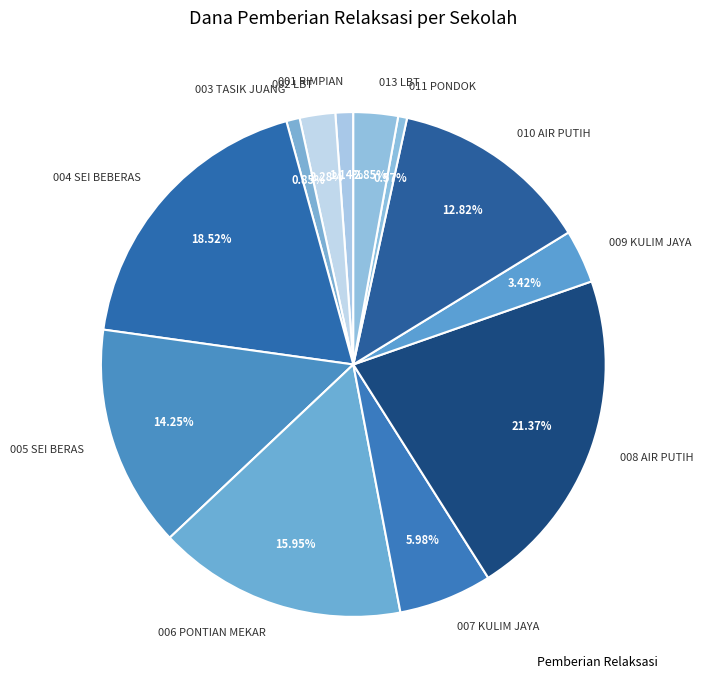

Do 008 AIR PUTIH and 007 KULIM JAYA together represent more than half of the pie?

No